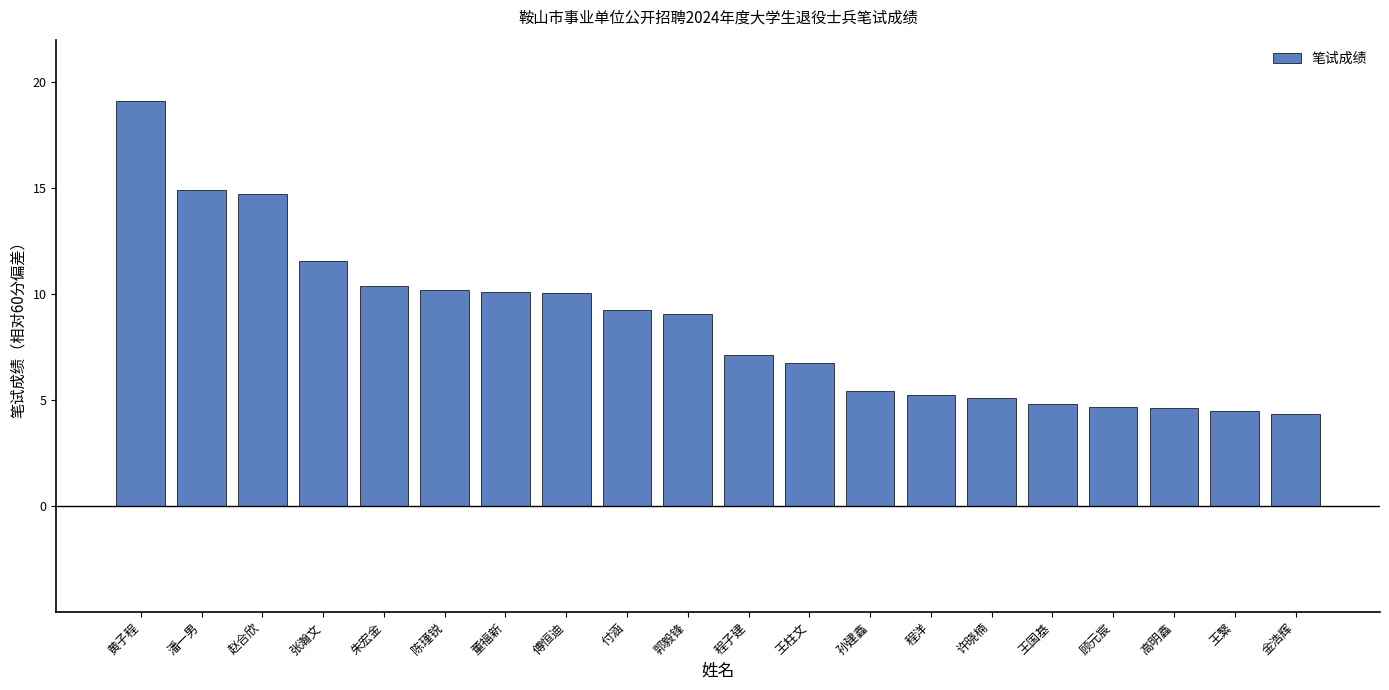

Read the value at 金浩辉.

4.3